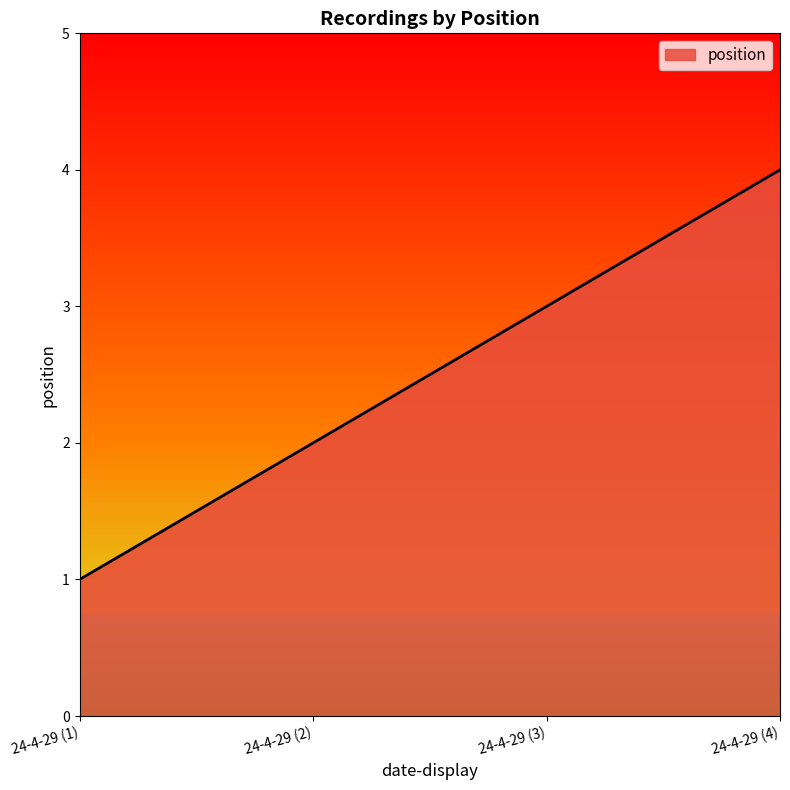

Count the number of data series in this chart.

1